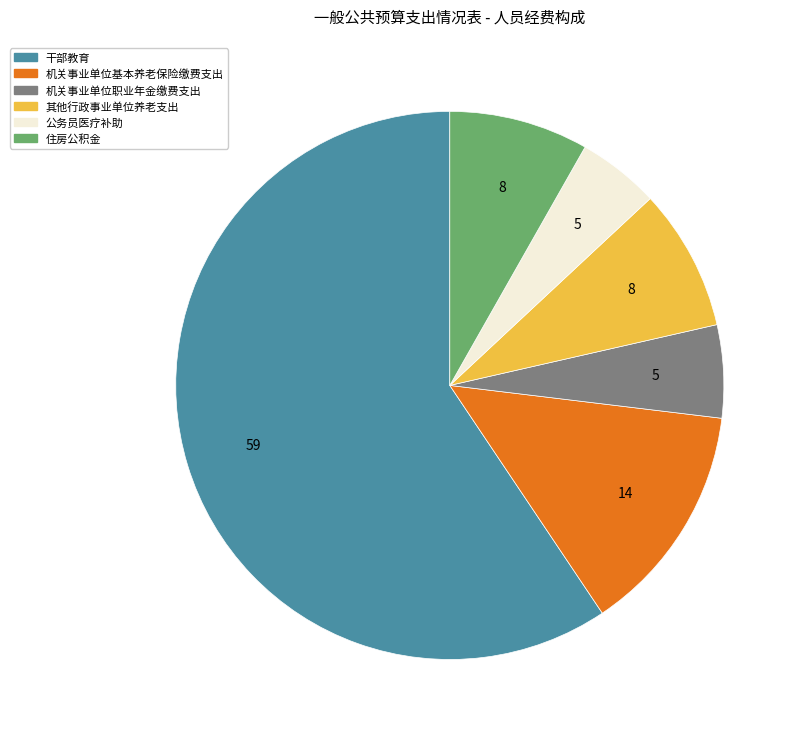

How many segments does this pie chart have?

6